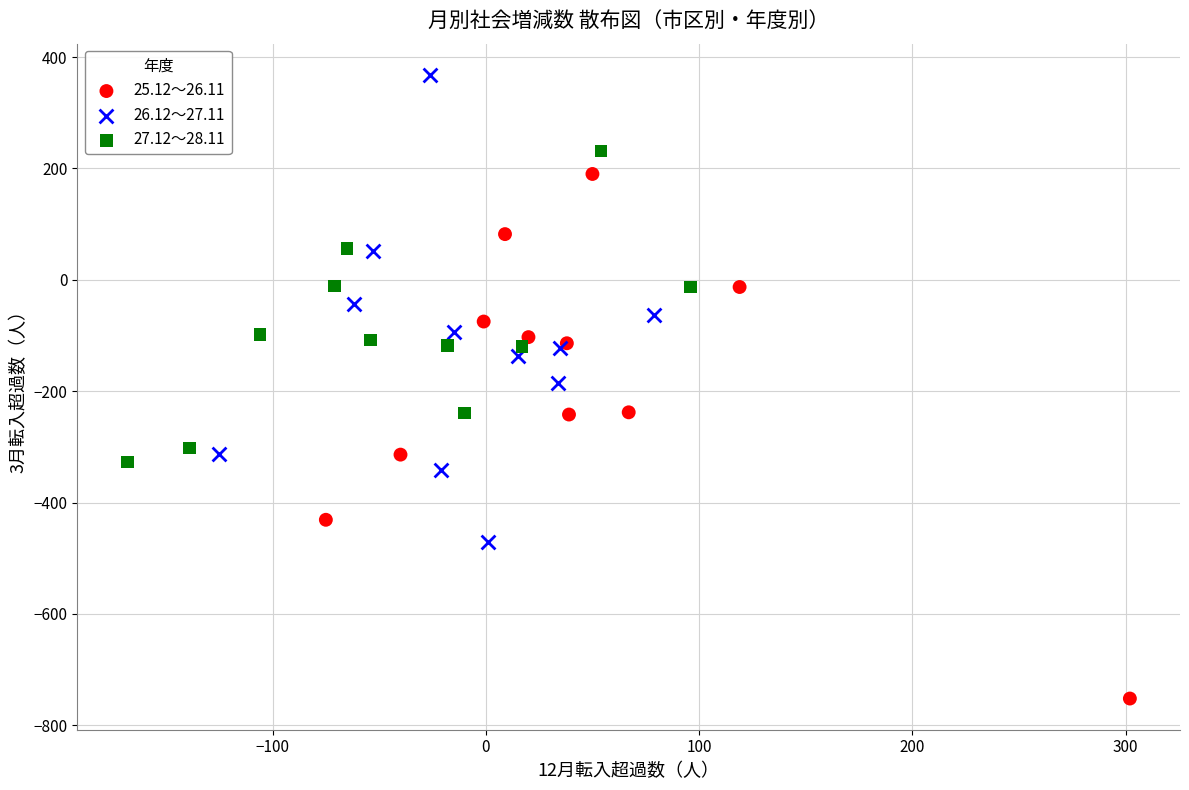

Which series contains the lowest Y value?

25.12～26.11